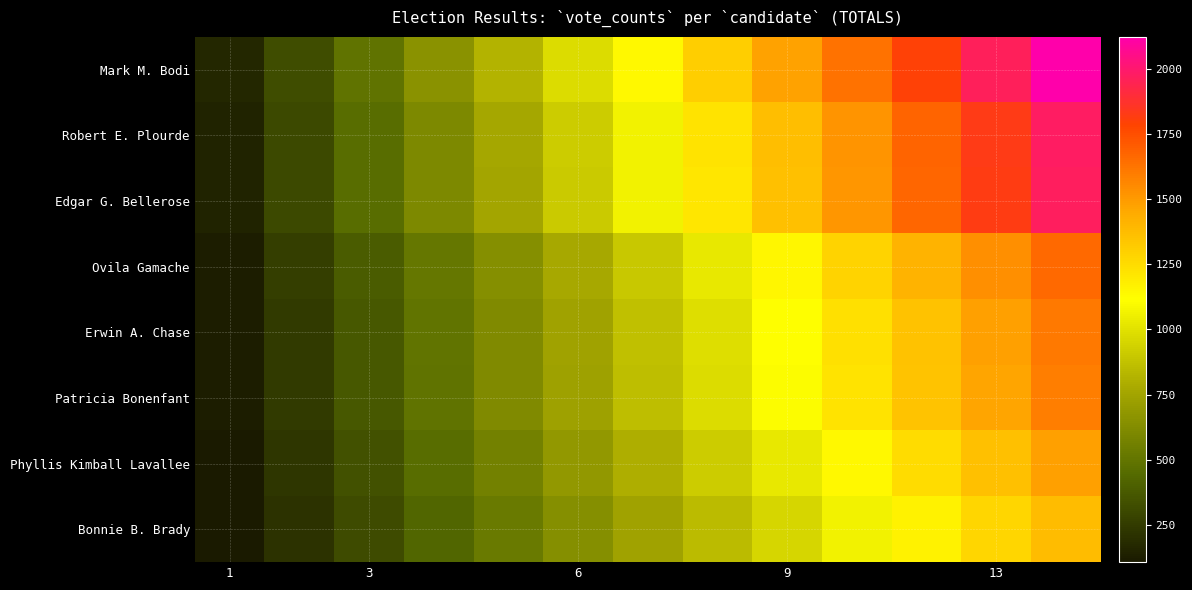

How many series are shown in this chart?

8